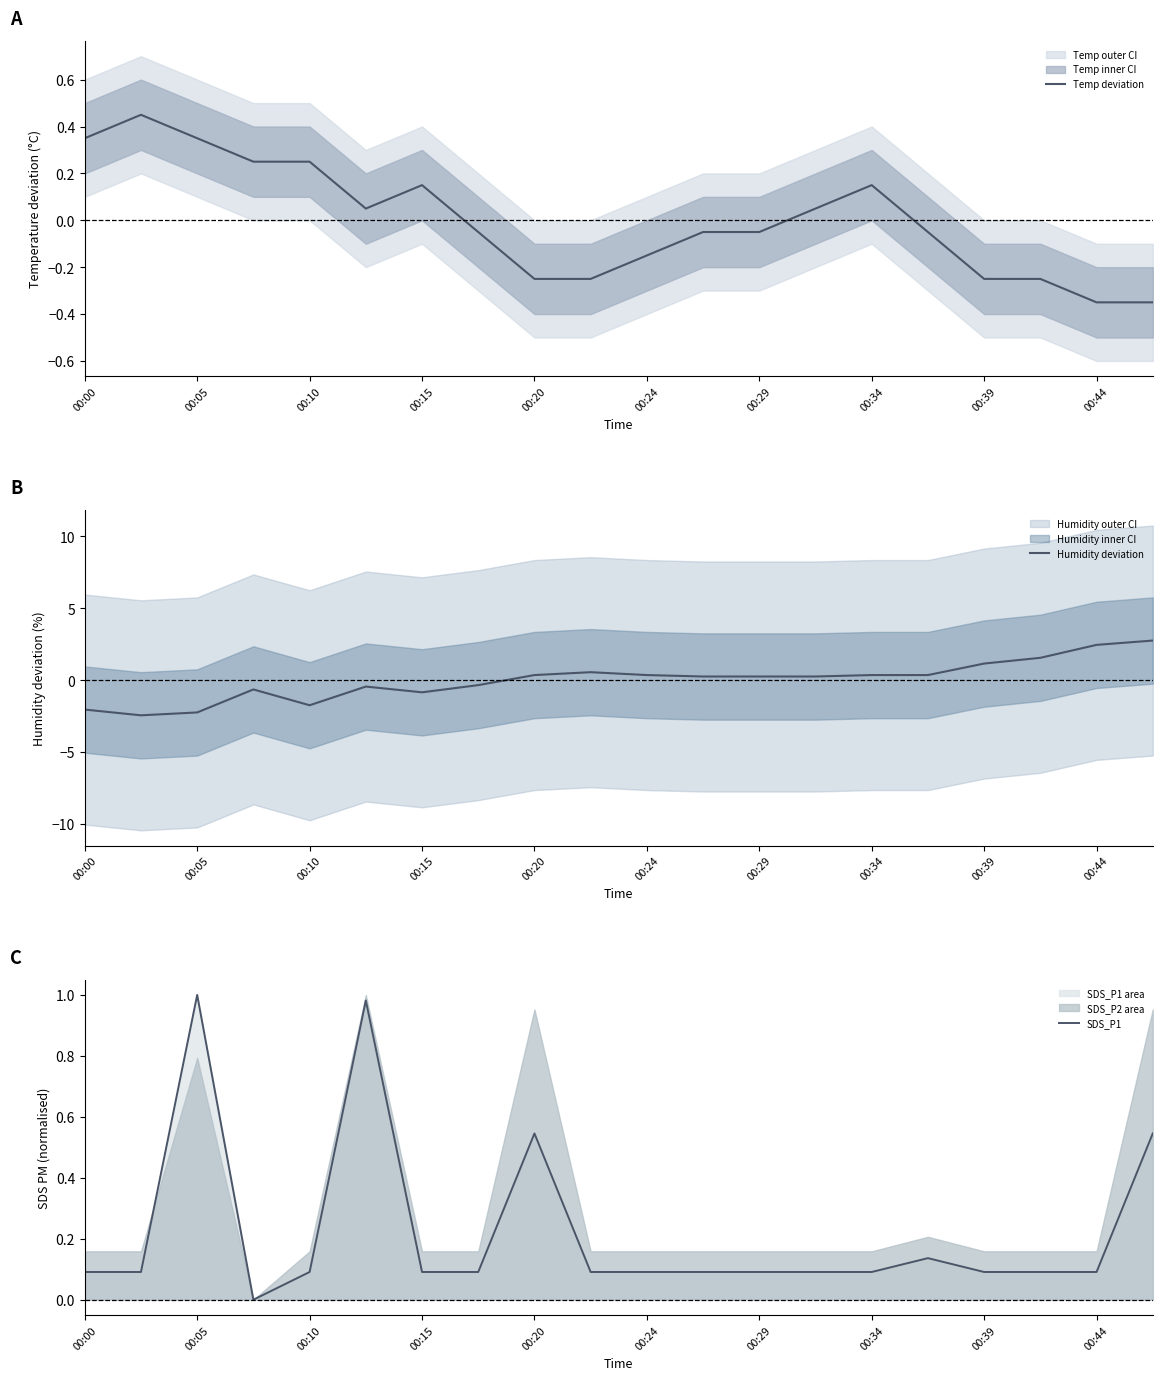

At which label does Temp deviation first exceed 0?

00:00